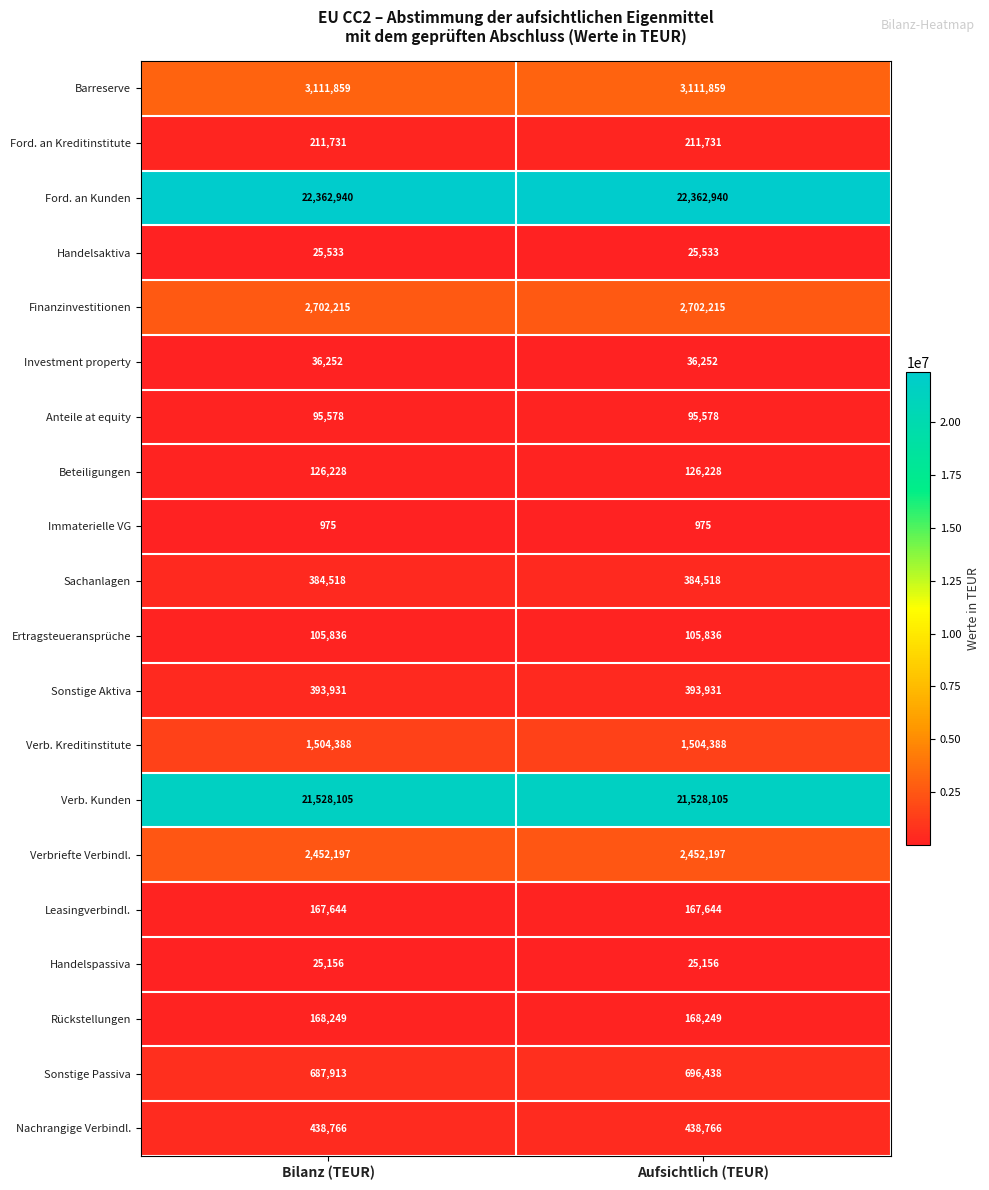

What is the approximate value of Verb. Kreditinstitute at Aufsichtlich (TEUR)?

1504388